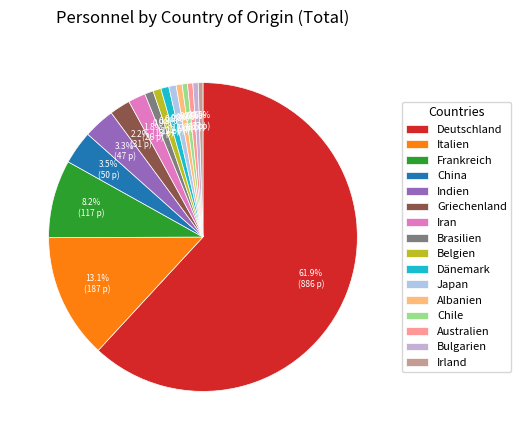

What percentage is the Bulgarien slice, to the nearest percent?

1%